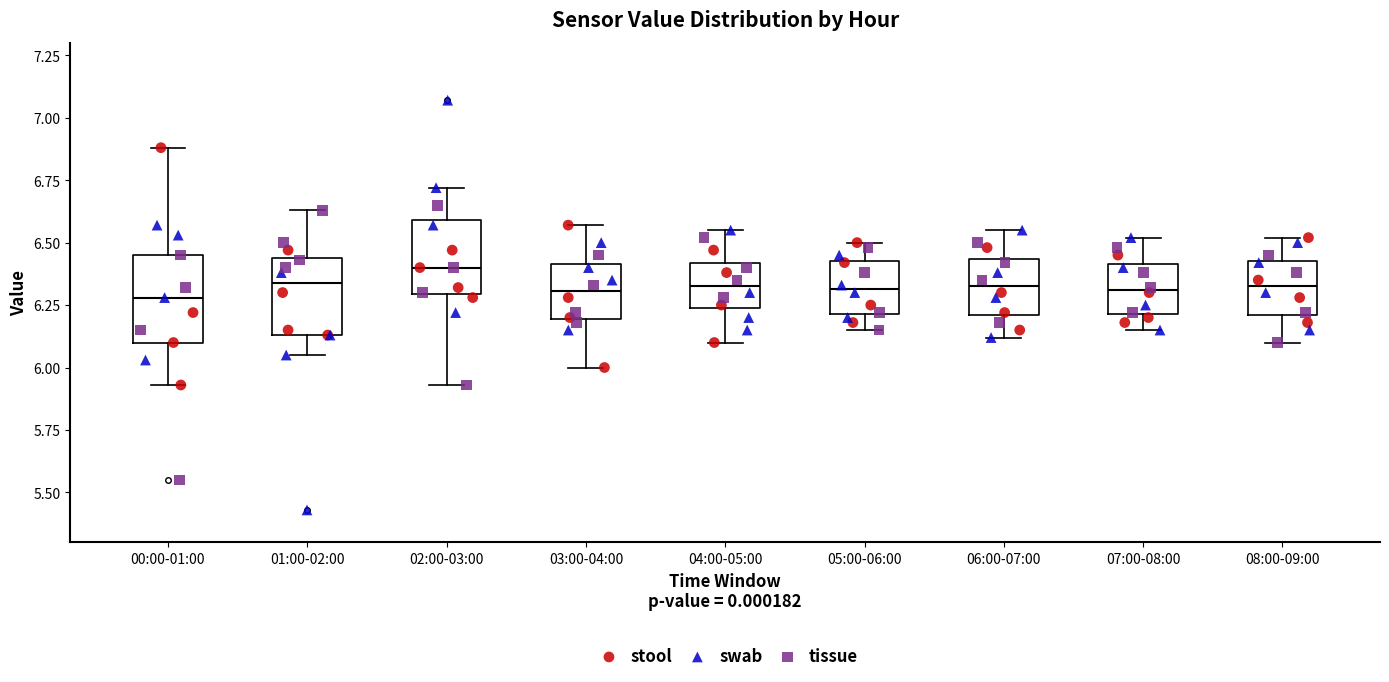

Reading left to right, transcribe this box plot: for each box, give where its median line is, the range the box spans, and where its two whiskers end, as read against the y-axis. The values are not printed on the chart, so give them approximately, as read against the axis.

00:00-01:00: median 6.30, box 6.10 to 6.45, whiskers 5.95 to 6.90
01:00-02:00: median 6.35, box 6.15 to 6.45, whiskers 6.05 to 6.65
02:00-03:00: median 6.40, box 6.30 to 6.60, whiskers 5.95 to 6.70
03:00-04:00: median 6.30, box 6.20 to 6.40, whiskers 6.00 to 6.55
04:00-05:00: median 6.35, box 6.25 to 6.40, whiskers 6.10 to 6.55
05:00-06:00: median 6.30, box 6.20 to 6.45, whiskers 6.15 to 6.50
06:00-07:00: median 6.35, box 6.20 to 6.45, whiskers 6.10 to 6.55
07:00-08:00: median 6.30, box 6.20 to 6.40, whiskers 6.15 to 6.50
08:00-09:00: median 6.35, box 6.20 to 6.45, whiskers 6.10 to 6.50